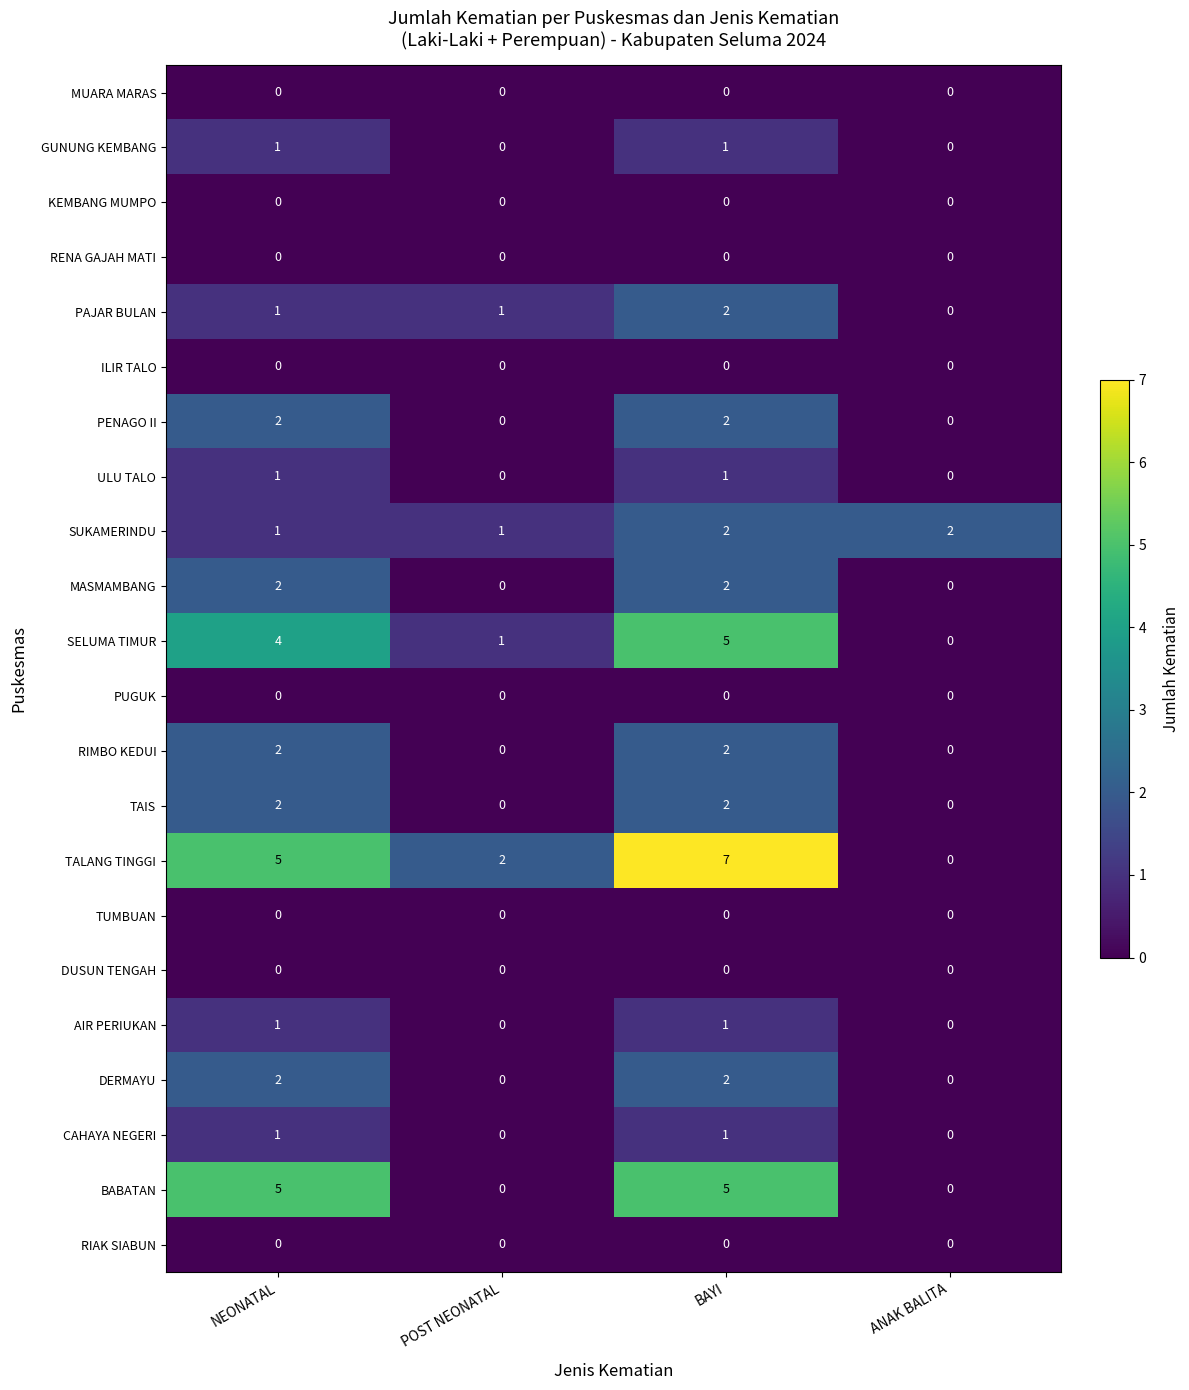

Which series has the largest total across all categories?

TALANG TINGGI